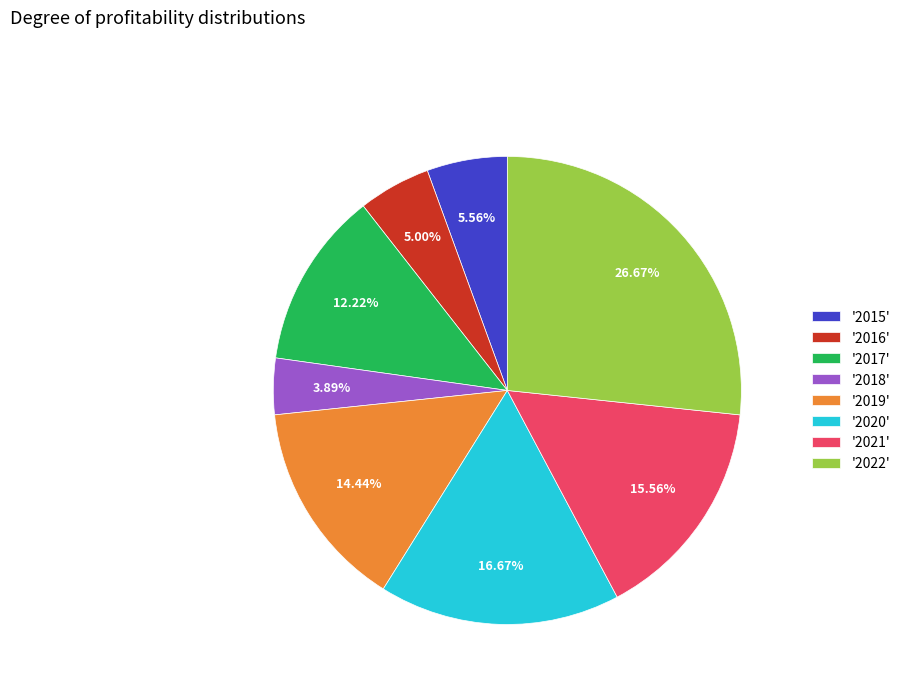

Which has a higher value, '2018' or '2020'?

'2020'